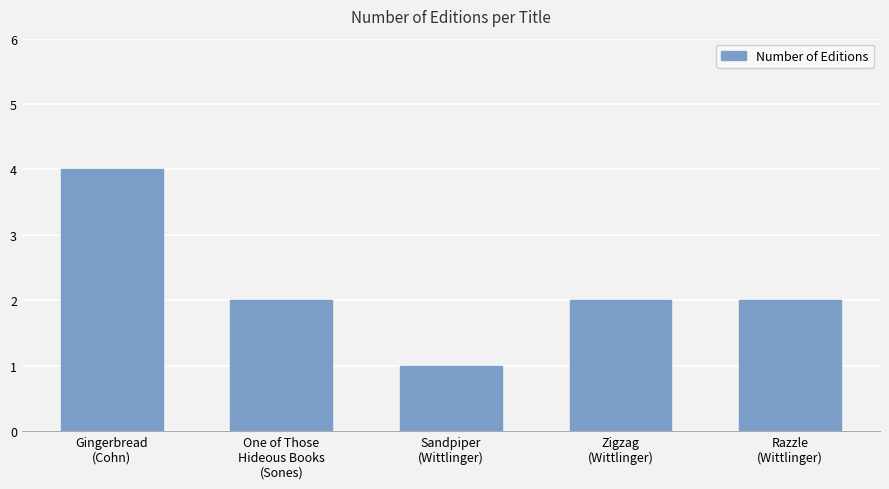

What is the label of the 2nd bar from the right?

Zigzag
(Wittlinger)